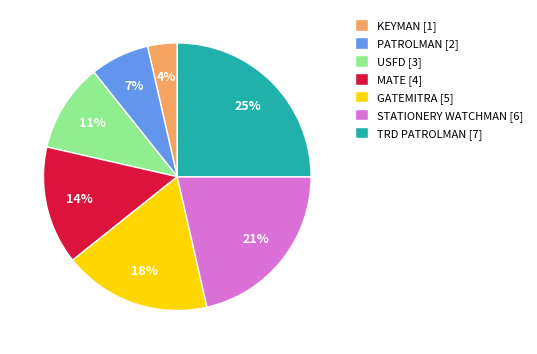

To the nearest percent, what is the difference between the MATE and TRD PATROLMAN slice percentages?

11%